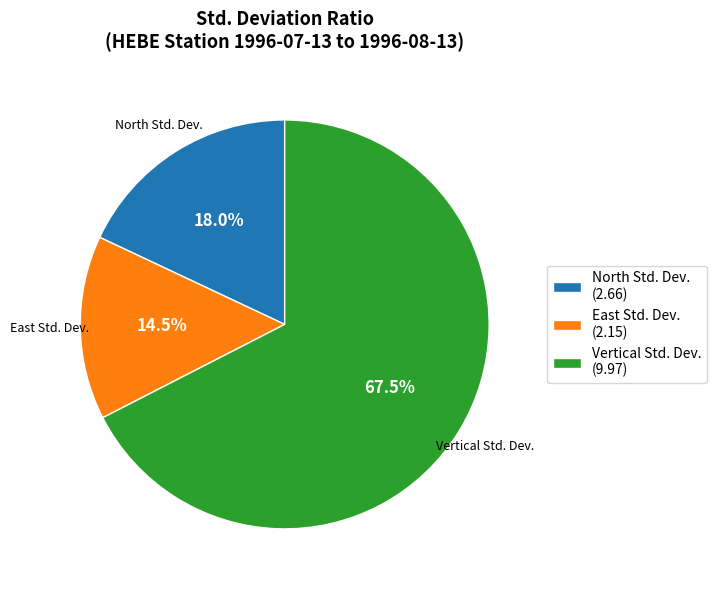

Is there a majority slice in this chart?

Yes